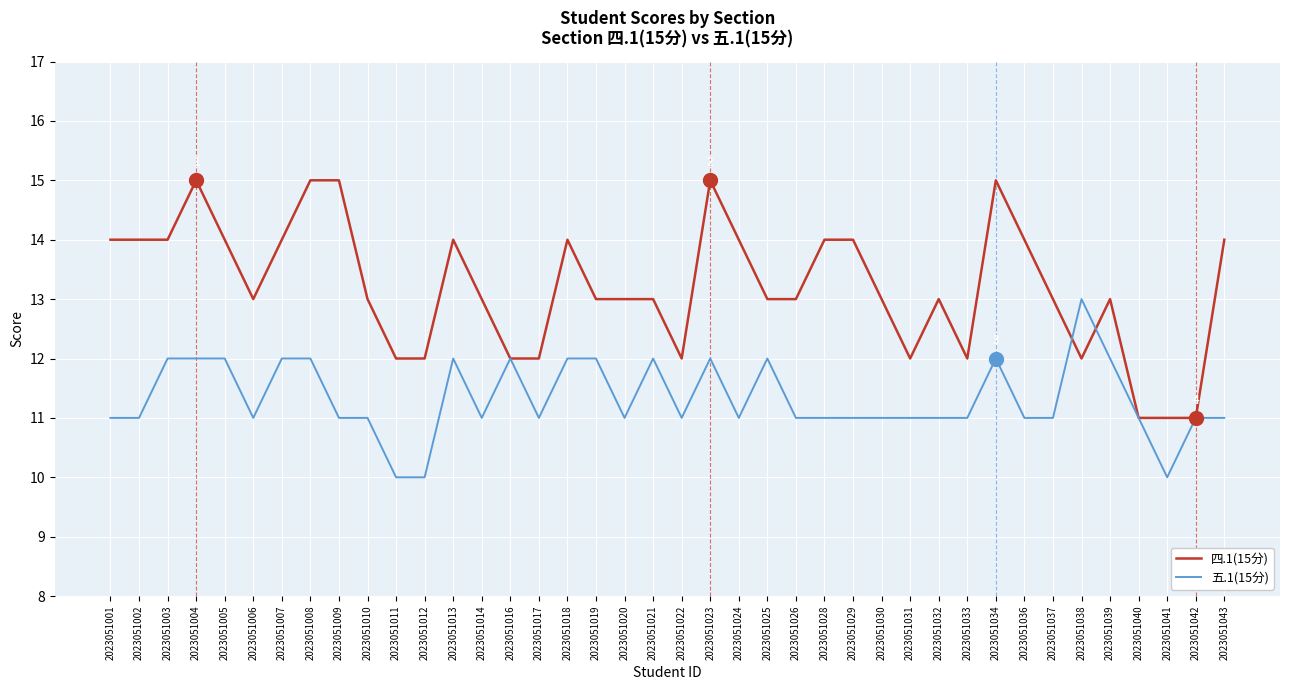

Which series has the largest total across all categories?

四.1(15分)